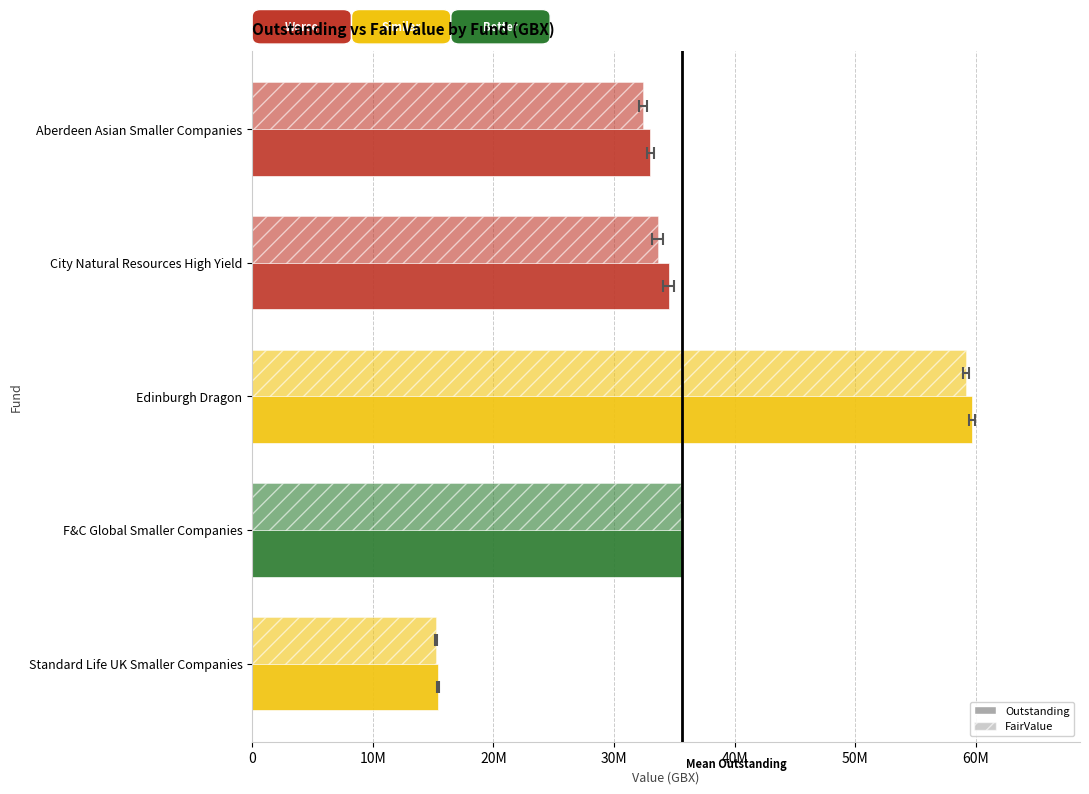

What is the total value across all series at Aberdeen Asian Smaller Companies?

65394004